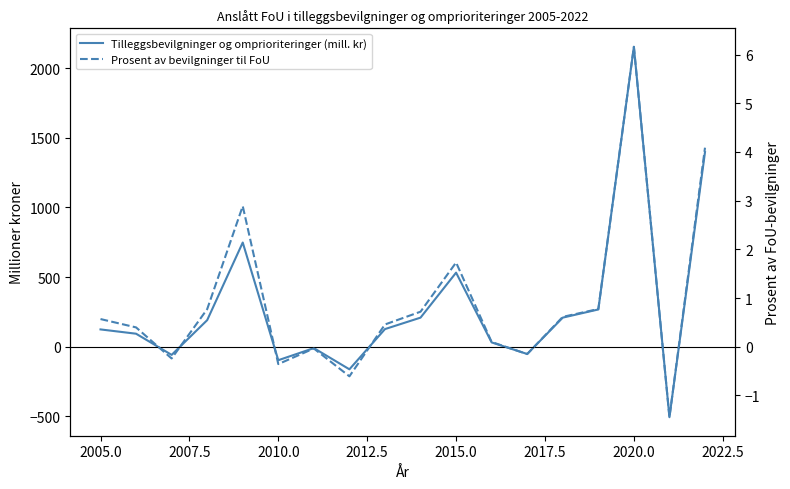

The value of Prosent av bevilgninger til FoU at 2012.5 is 4.4. True or false?

False